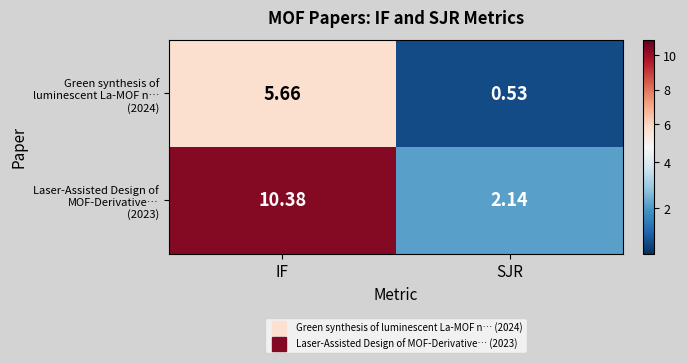

At which category is the sum across all series the highest?

IF